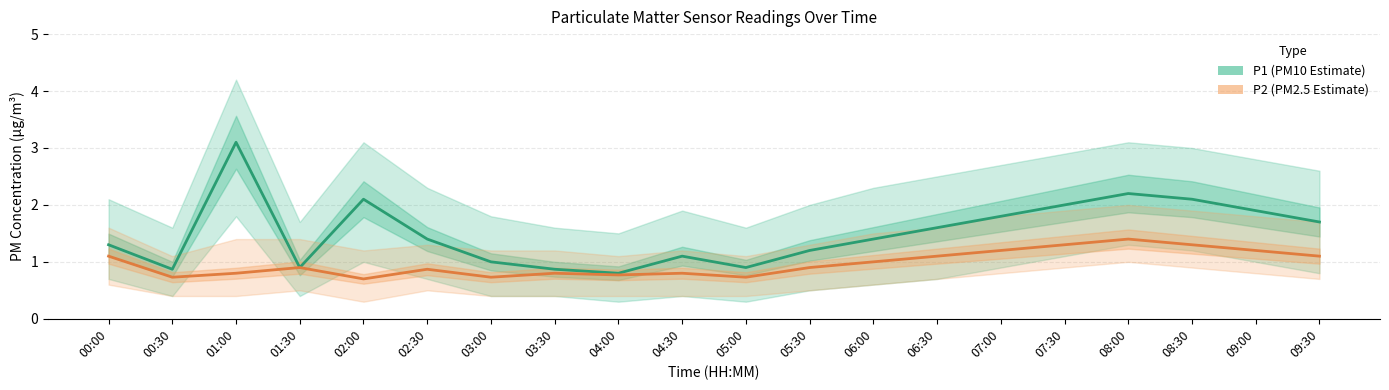

At how many categories does at least one series exceed 2?

4